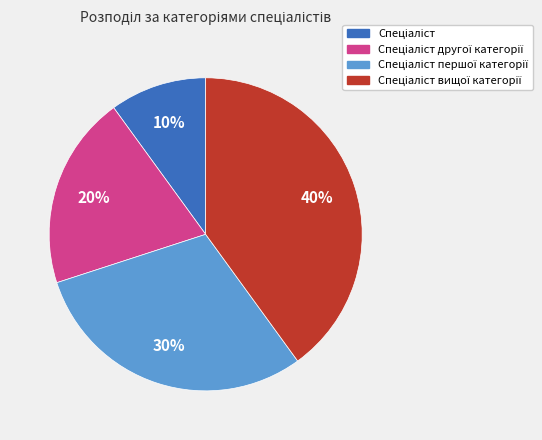

Is there any slice that represents more than half of the pie?

No